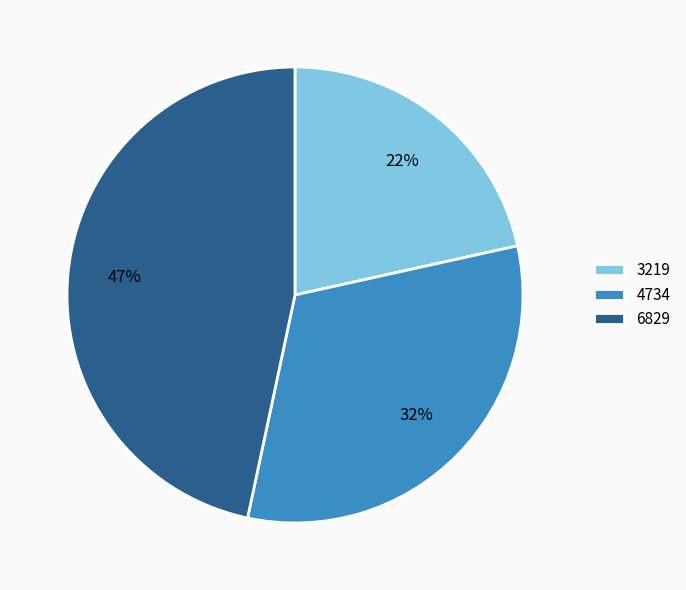

Is the sum of 4734 and 3219 greater than half?

Yes